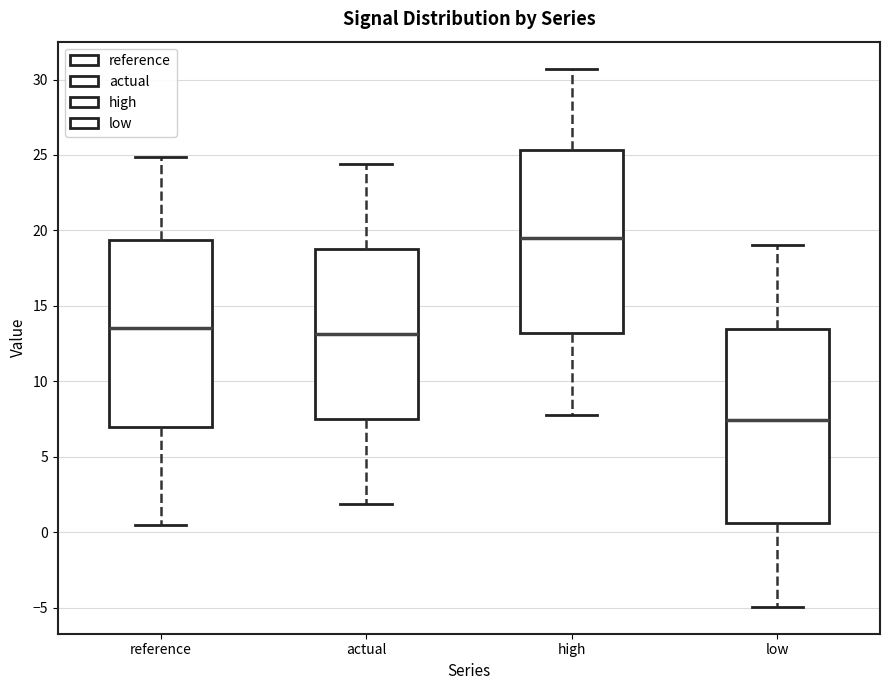

Which box has the highest median line?

high